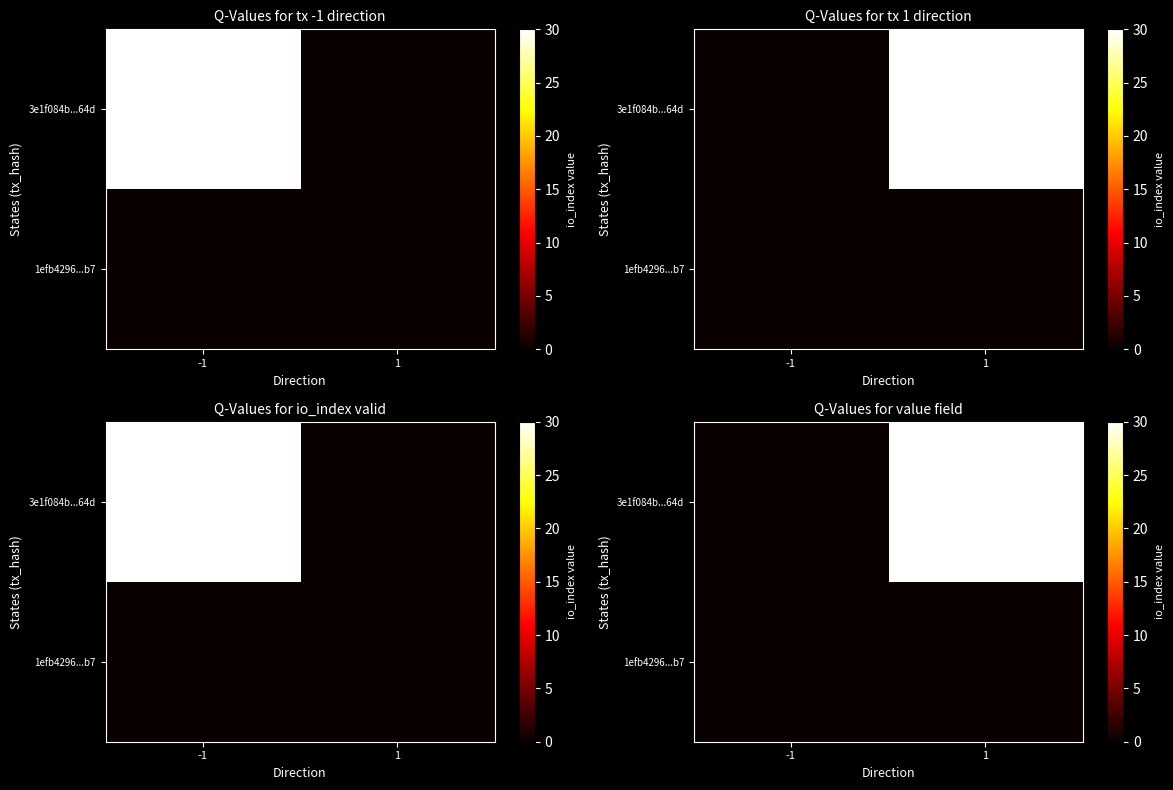

At how many categories does at least one series exceed 14?

1